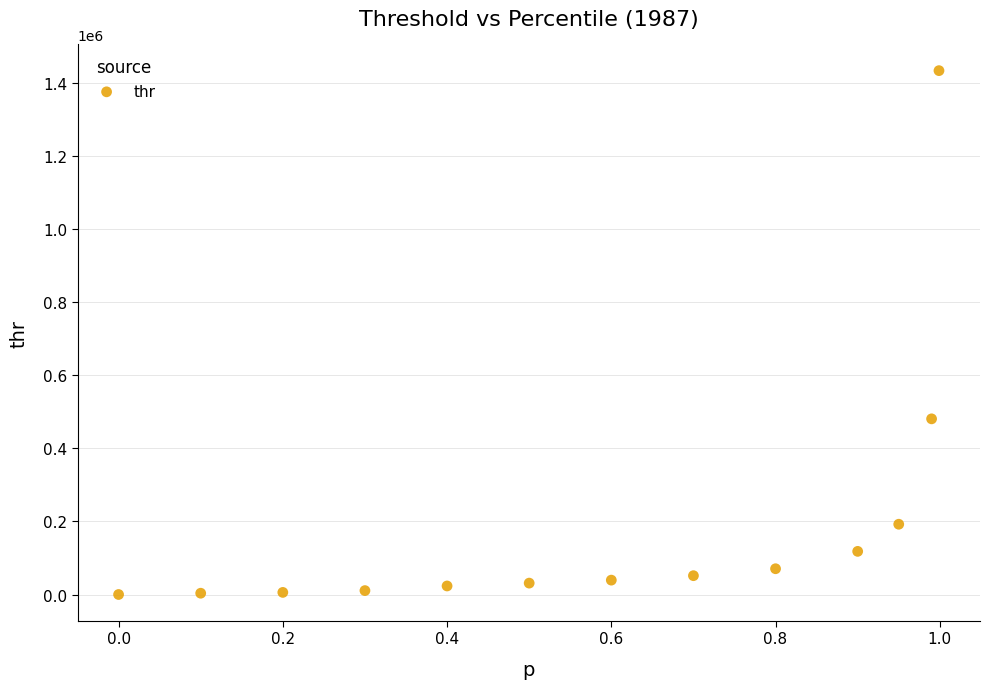

What Y value in the scatter plot is closest to 716314?

480403.4